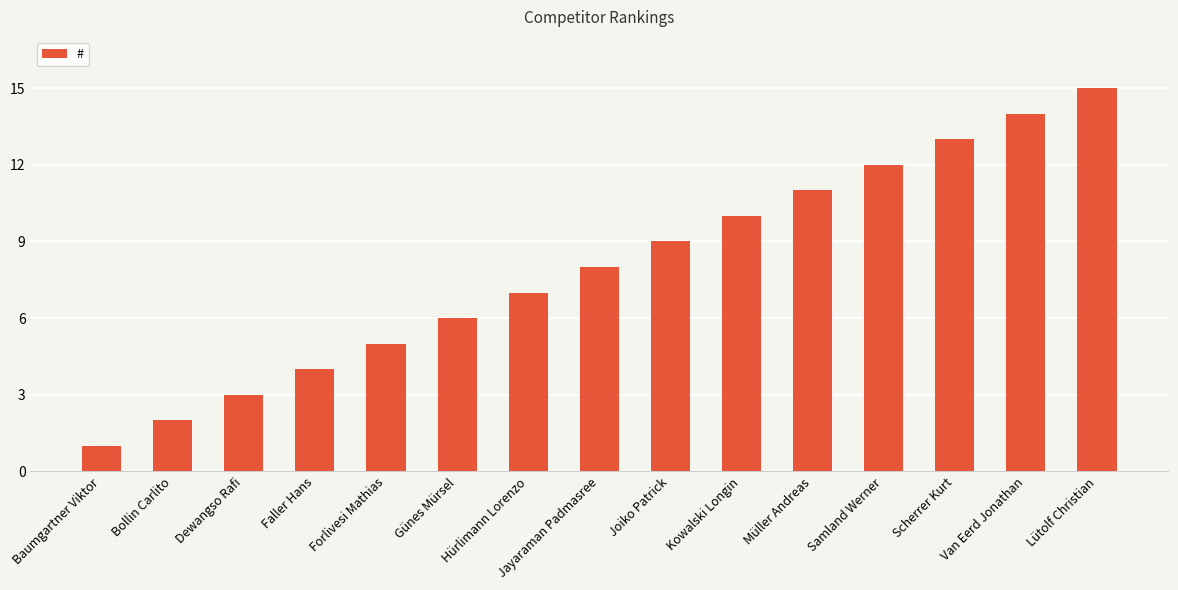

What position from the right is Forlivesi Mathias?

11